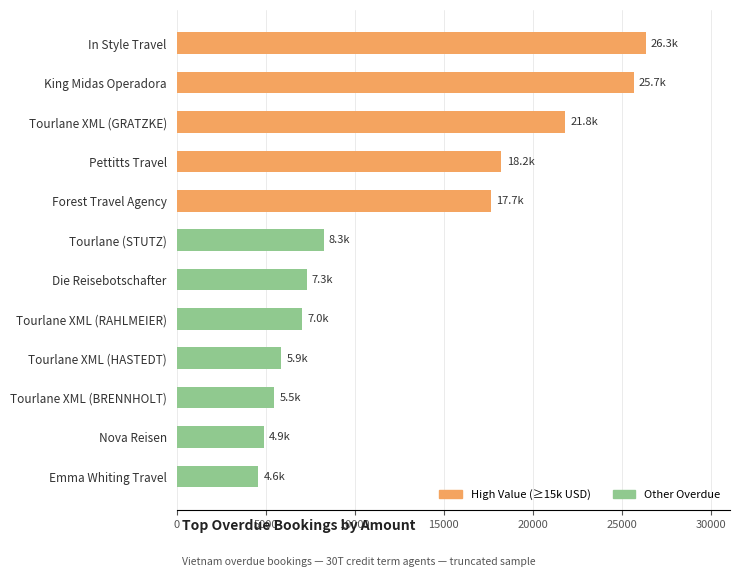

The value at Tourlane XML (GRATZKE) is 21816. True or false?

True